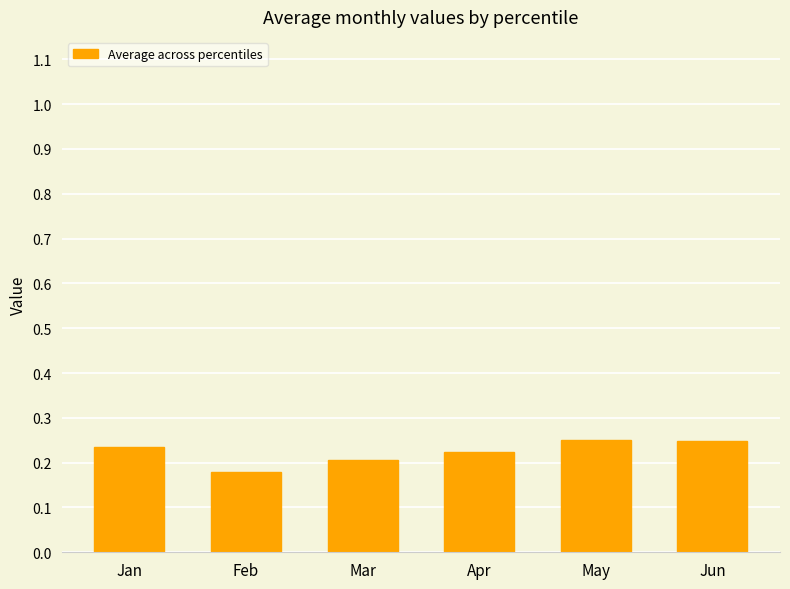

What is the sum of the values at Jan and Mar?

0.4